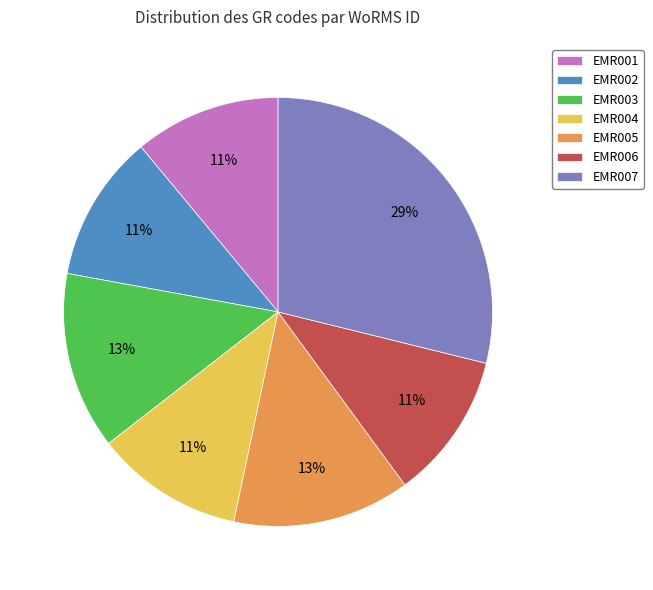

Is there a majority slice in this chart?

No